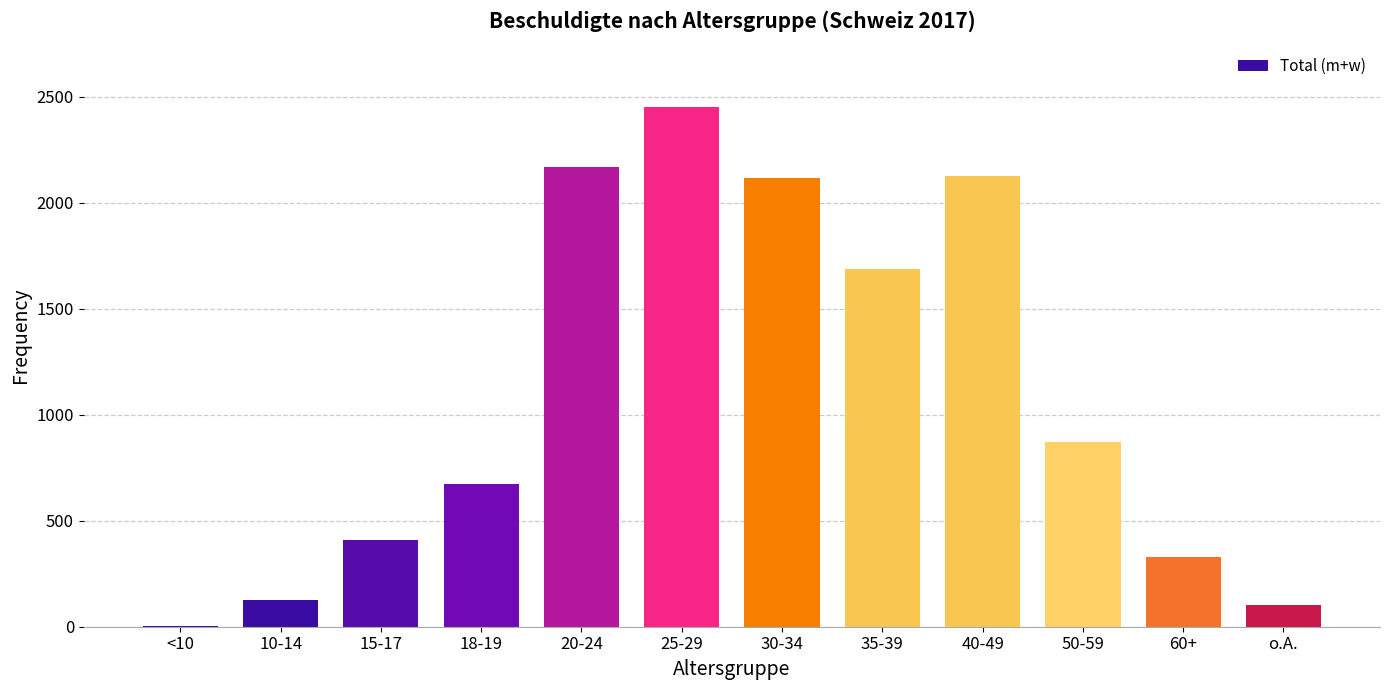

Where is the data nearest to the value 1229?

50-59